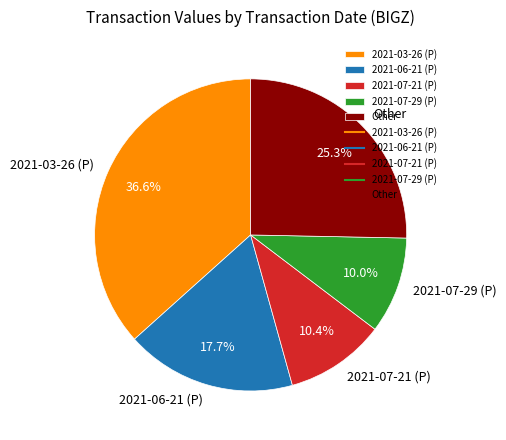

How many segments does this pie chart have?

5